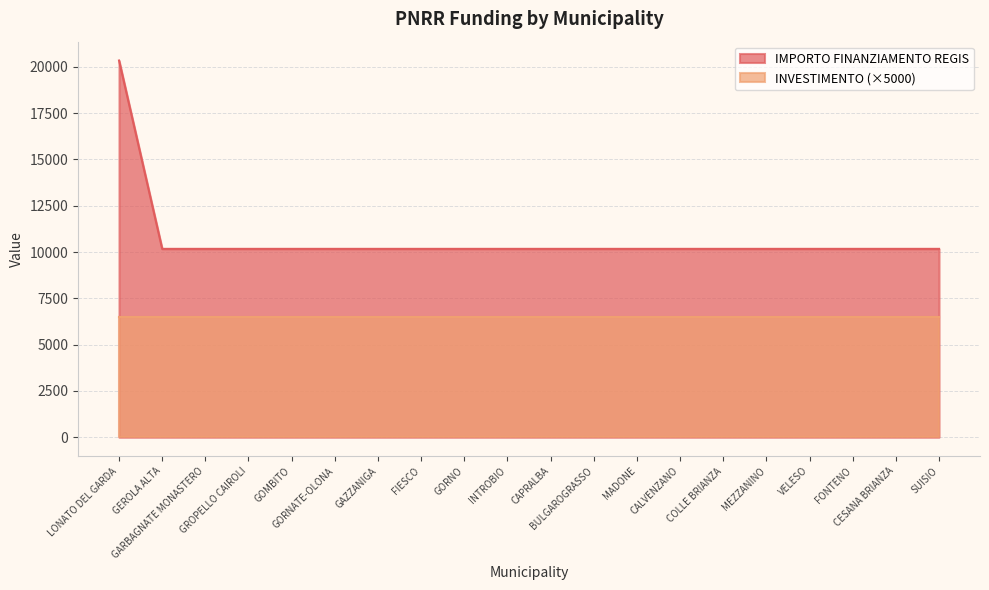

What position from the left is GORNO?

9